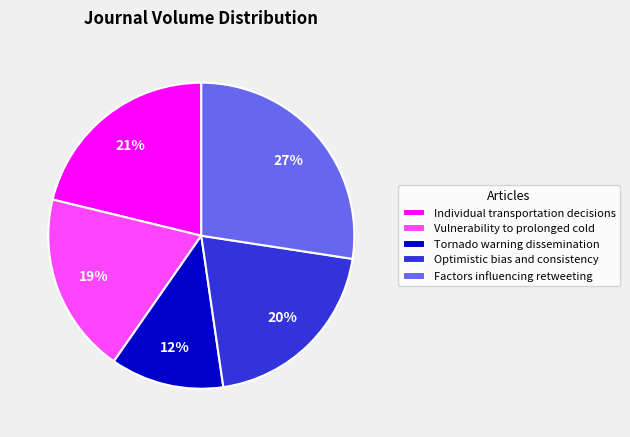

What is the ratio of the value at Vulnerability to prolonged cold to the value at Tornado warning dissemination?

1.6